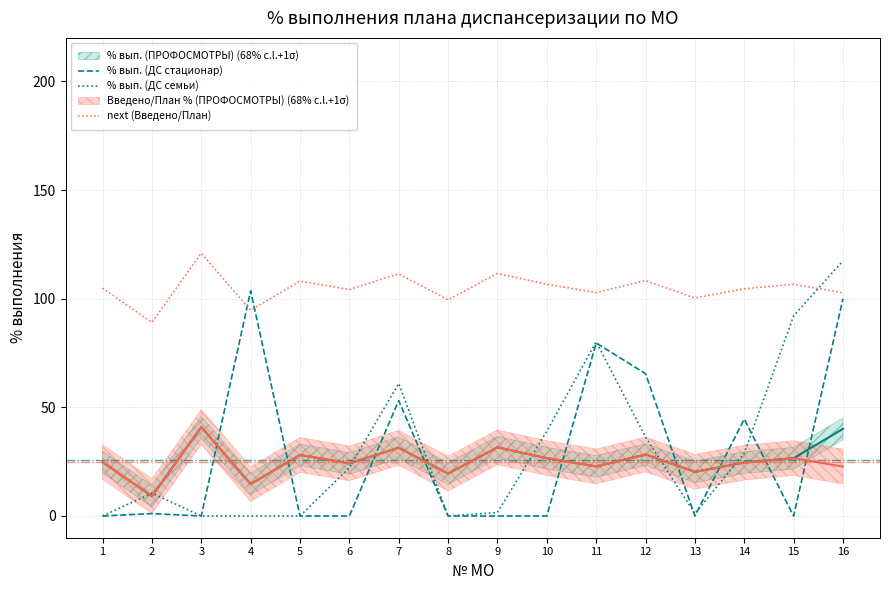

What is the maximum value for % вып. (ДС стационар)?

103.6